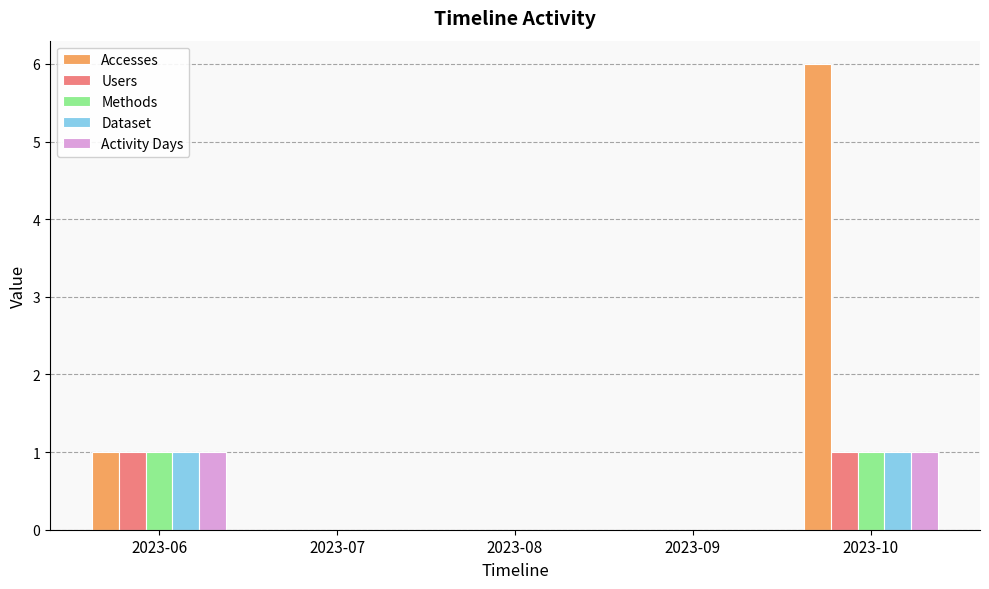

How many distinct data groups are displayed?

5